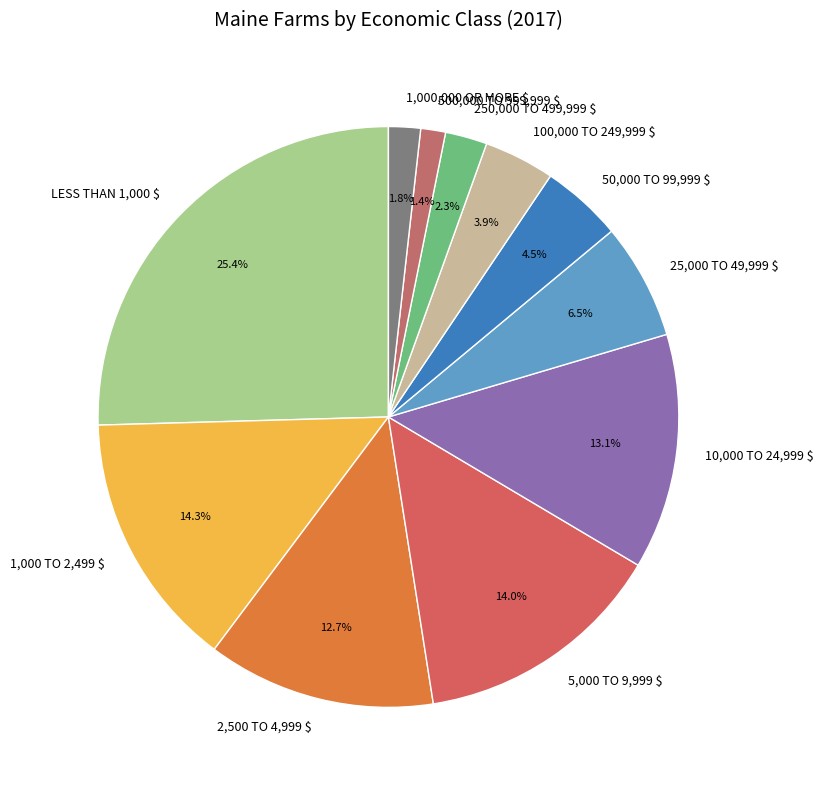

Is 25,000 TO 49,999 $ the majority of the pie?

No